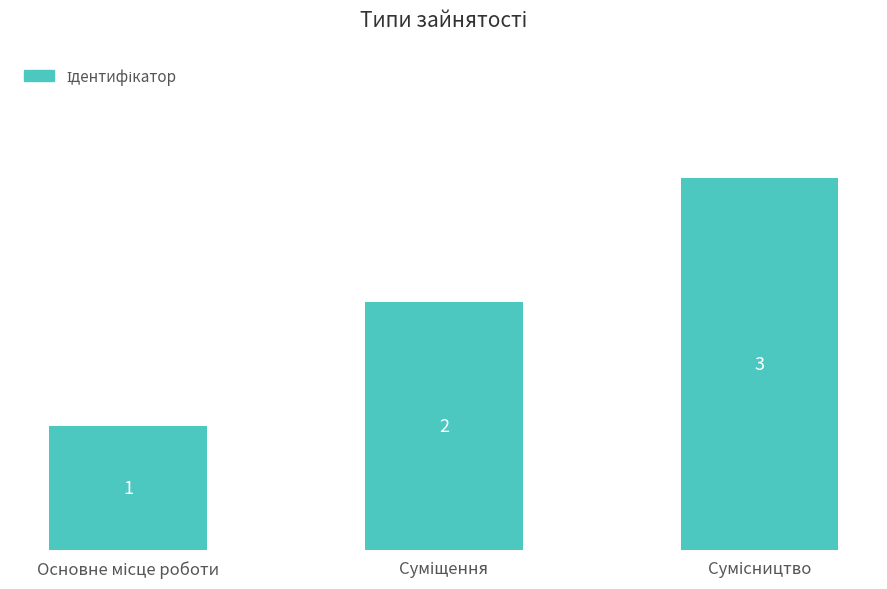

What is the sum of all values?

6